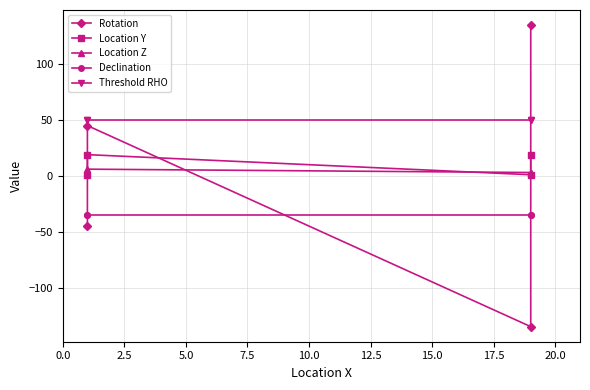

What is the minimum value shown in the chart?

-135